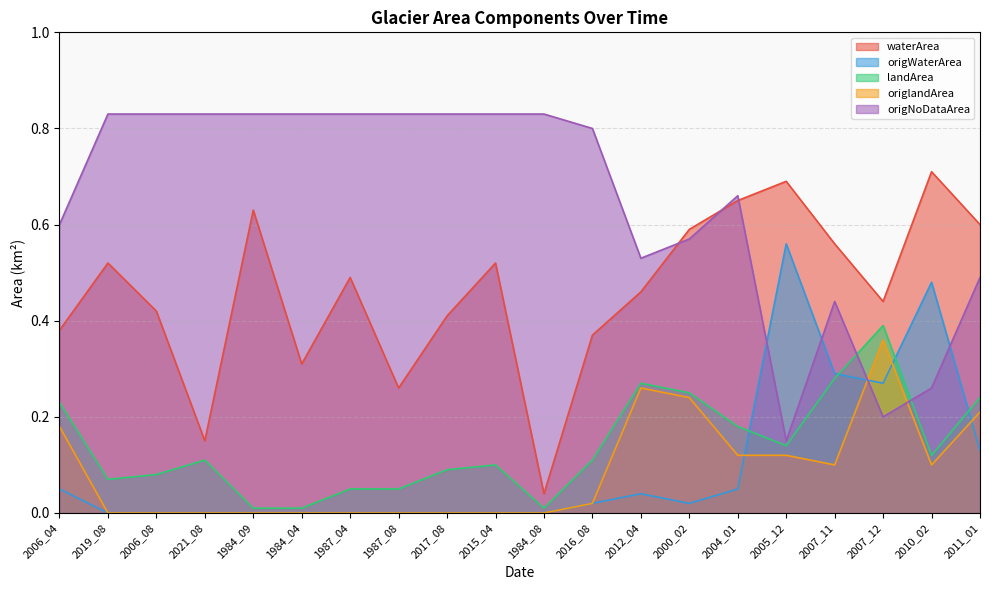

In landArea, how many points are lower than both neighbors (excluding endpoints)?

4